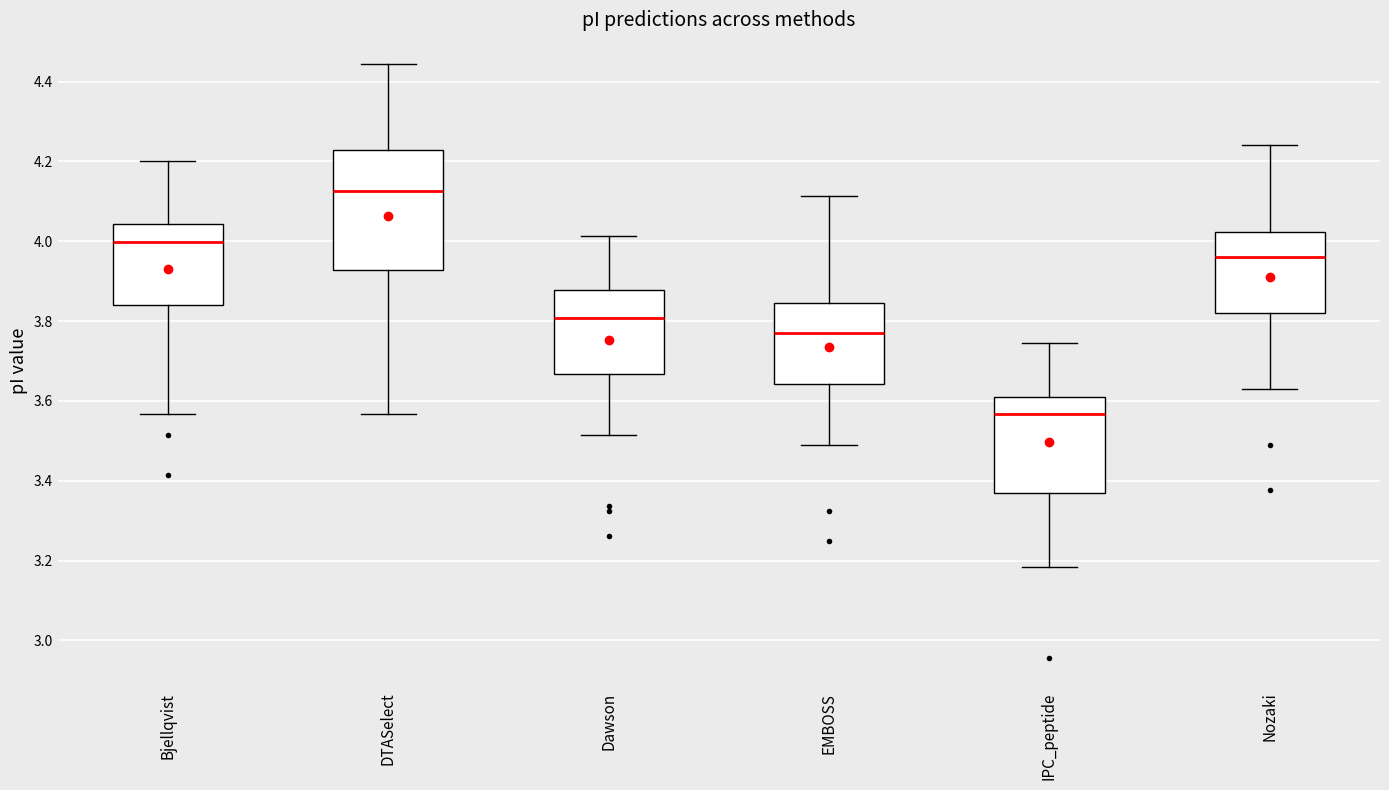

Which box's median line is the lowest?

IPC_peptide